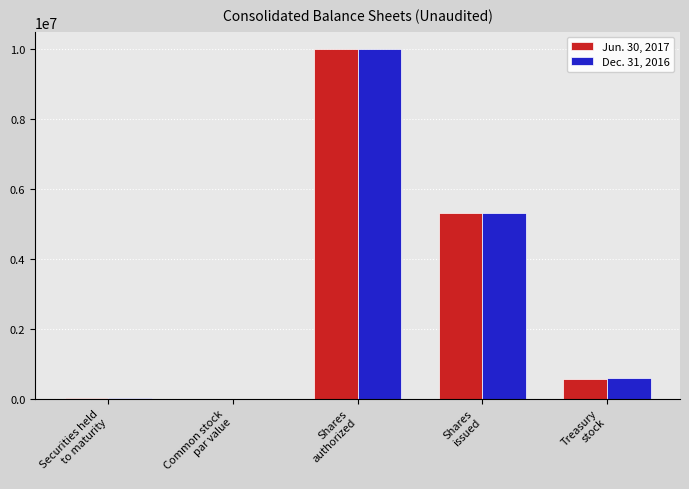

Is the value of Jun. 30, 2017 at Shares
issued greater than the value of Dec. 31, 2016 at Shares
authorized?

No